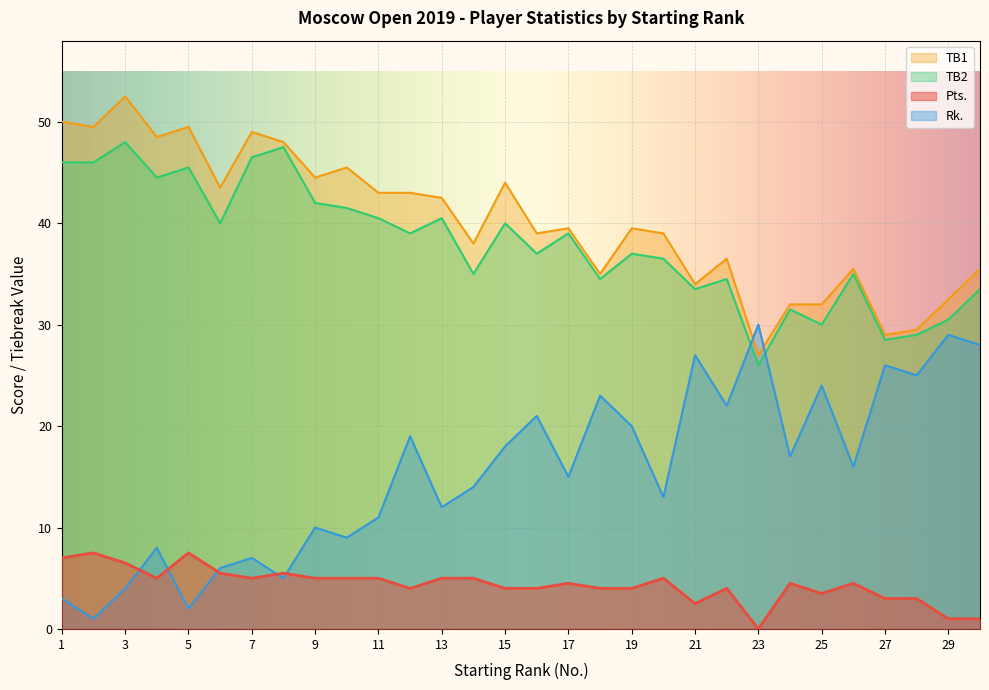

Read the TB2 value at 23.

26.0